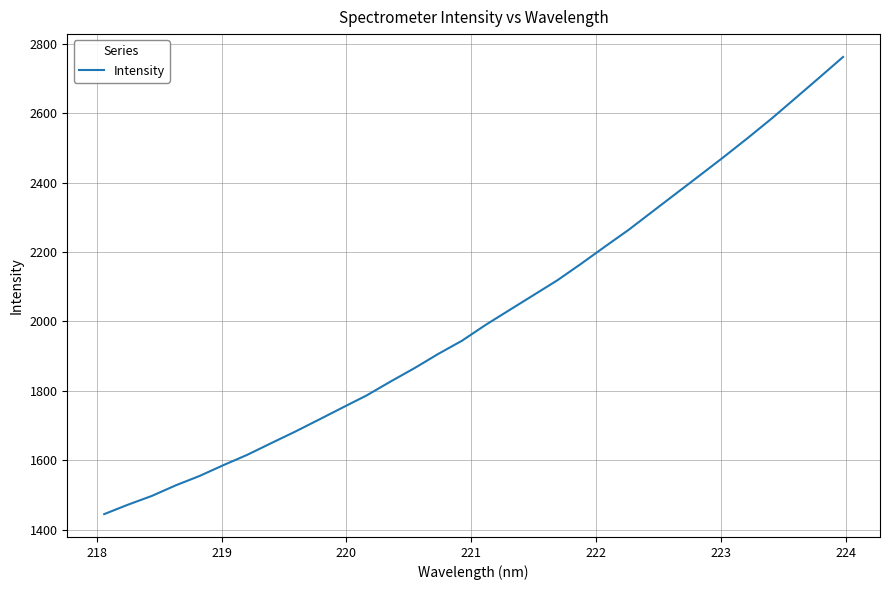

What is the maximum value shown in the chart?

2762.2